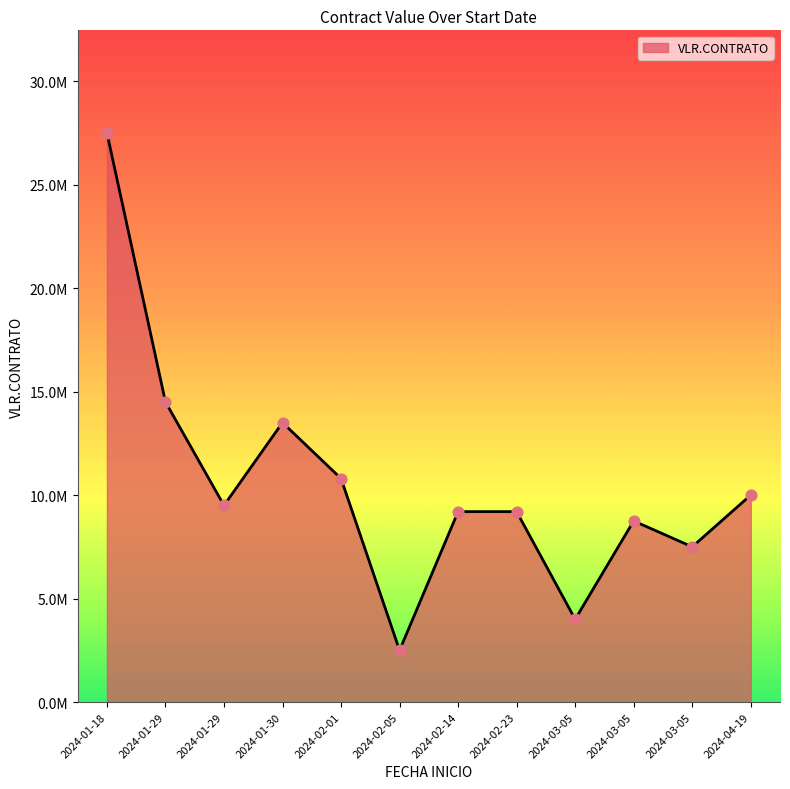

Which has a higher value, 2024-03-05 or 2024-02-14?

2024-02-14